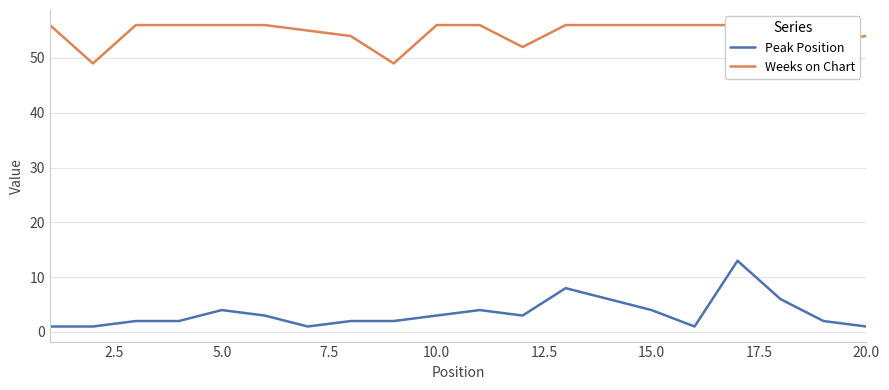

True or false: Weeks on Chart and Peak Position cross at least once.

False